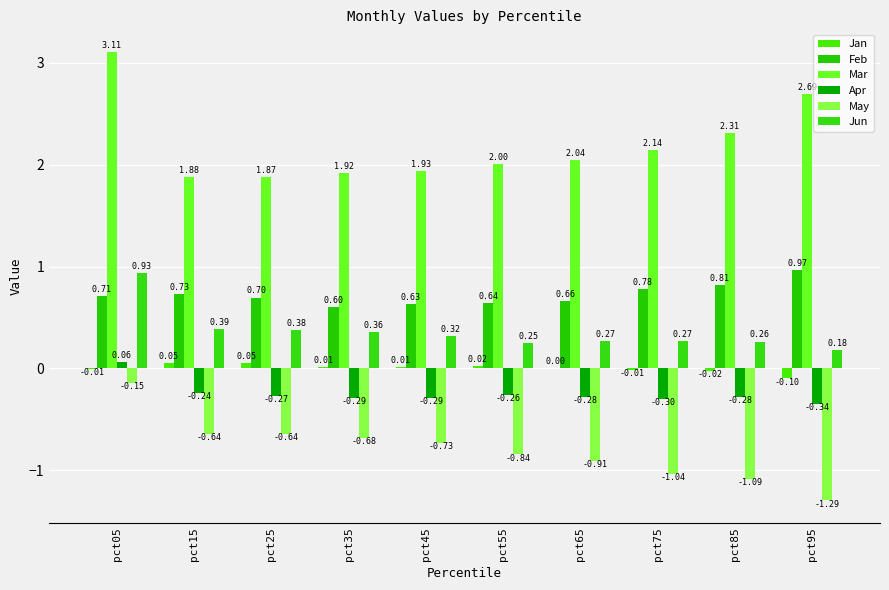

At pct95, list the series in order from largest to smallest.

Mar, Feb, Jun, Jan, Apr, May